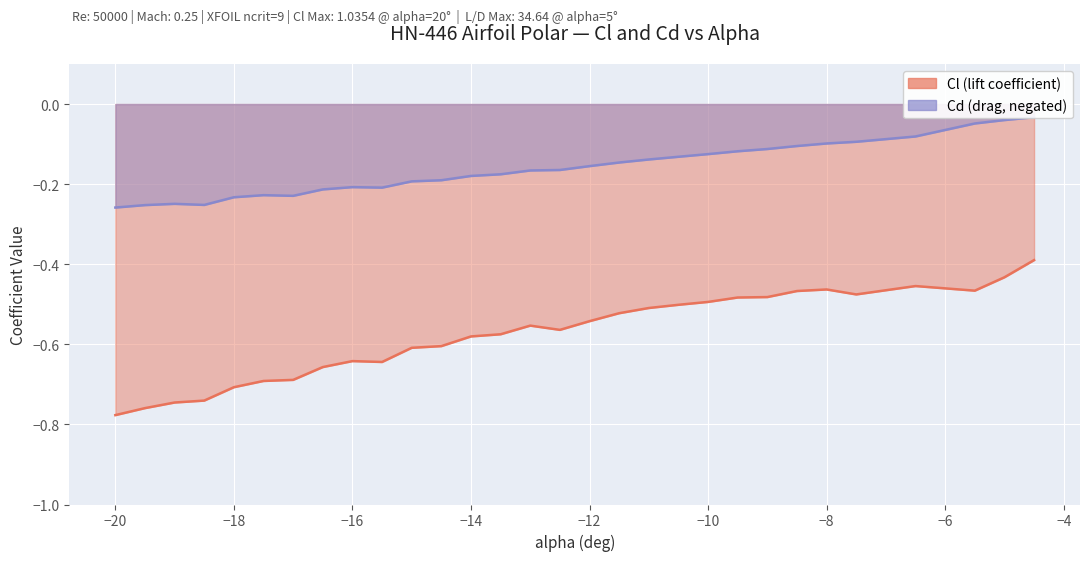

Reading right to left, extract all data points from this chart.

Cl: -4.5=-0.4	-5=-0.4	-5.5=-0.5	-6.5=-0.5	-7.5=-0.5	-8=-0.5	-8.5=-0.5	-9=-0.5	-9.5=-0.5	-10=-0.5	-10.5=-0.5	-11=-0.5	-11.5=-0.5	-12=-0.5	-12.5=-0.6	-13=-0.6	-13.5=-0.6	-14=-0.6	-14.5=-0.6	-15=-0.6	-15.5=-0.6	-16=-0.6	-16.5=-0.7	-17=-0.7	-17.5=-0.7	-18=-0.7	-18.5=-0.7	-19=-0.7	-19.5=-0.8	-20=-0.8
Cd: -4.5=-0.0	-5=-0.0	-5.5=-0.0	-6.5=-0.1	-7.5=-0.1	-8=-0.1	-8.5=-0.1	-9=-0.1	-9.5=-0.1	-10=-0.1	-10.5=-0.1	-11=-0.1	-11.5=-0.1	-12=-0.2	-12.5=-0.2	-13=-0.2	-13.5=-0.2	-14=-0.2	-14.5=-0.2	-15=-0.2	-15.5=-0.2	-16=-0.2	-16.5=-0.2	-17=-0.2	-17.5=-0.2	-18=-0.2	-18.5=-0.3	-19=-0.2	-19.5=-0.3	-20=-0.3